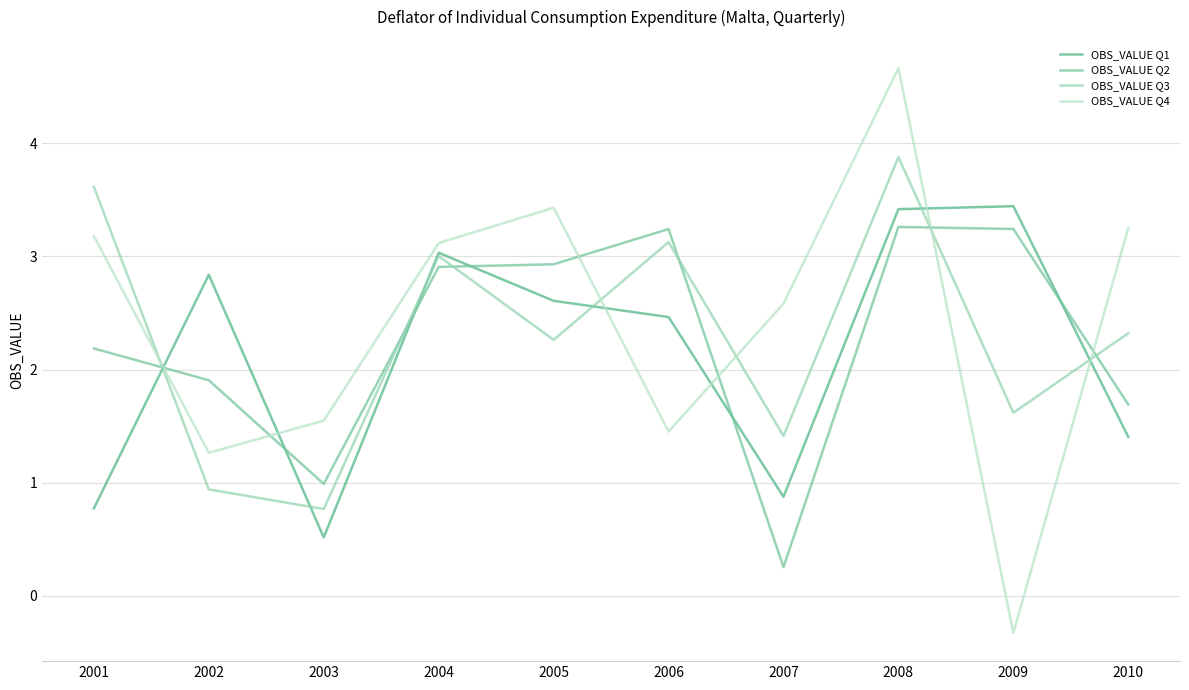

Is the value of OBS_VALUE Q3 at 2006 greater than the value of OBS_VALUE Q1 at 2005?

Yes